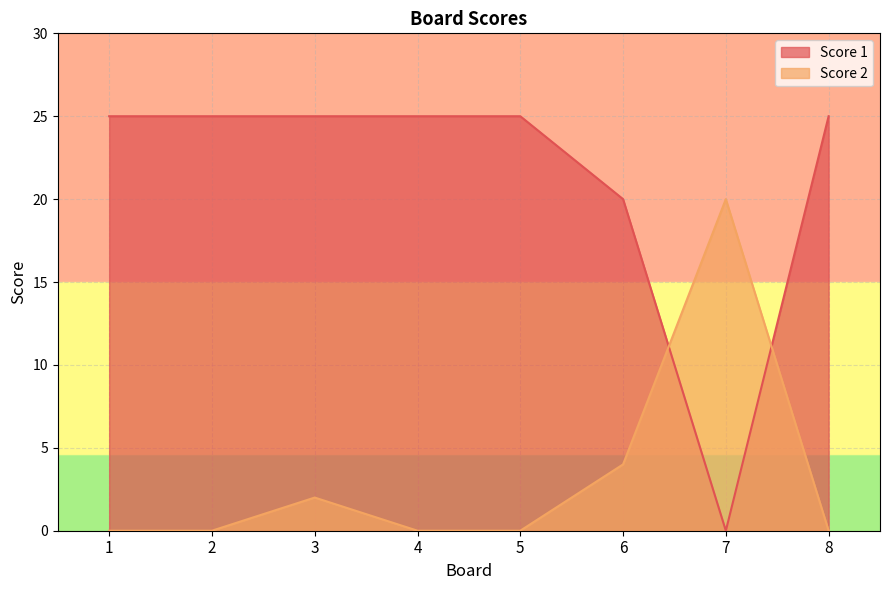

After their last crossing, which series has the higher values: Score 1 or Score 2?

Score 1